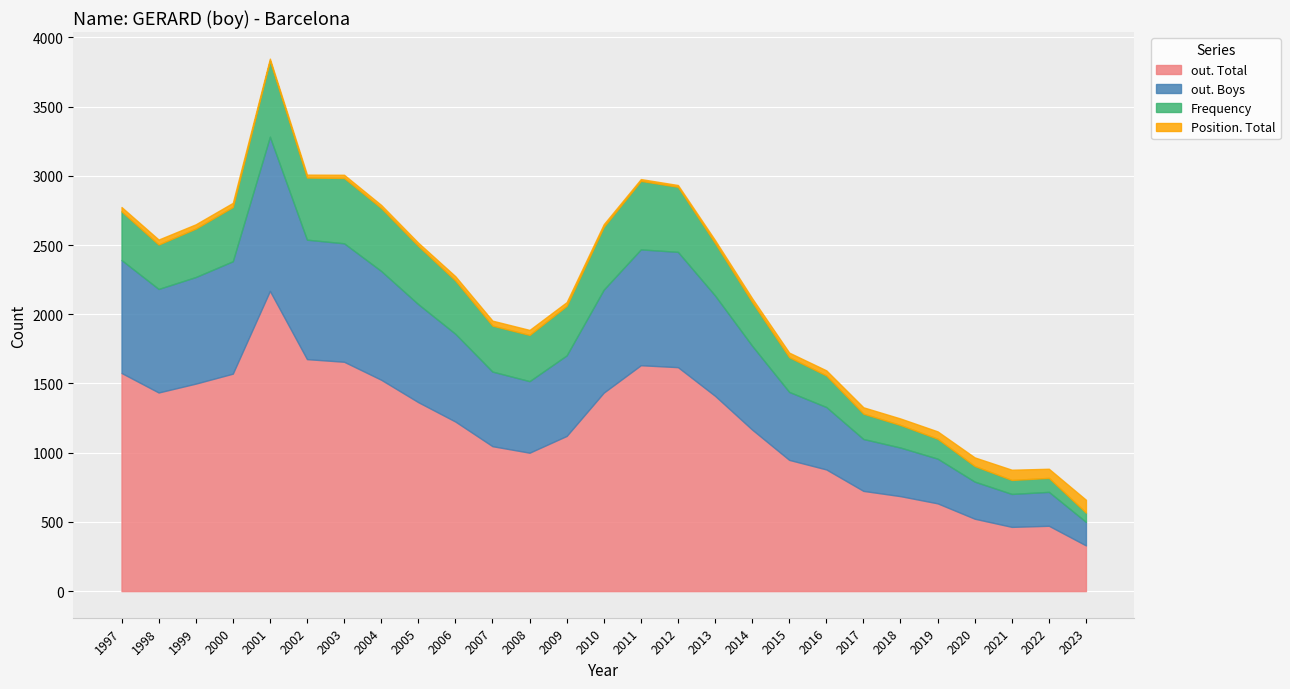

At which category is the sum across all series the highest?

2001